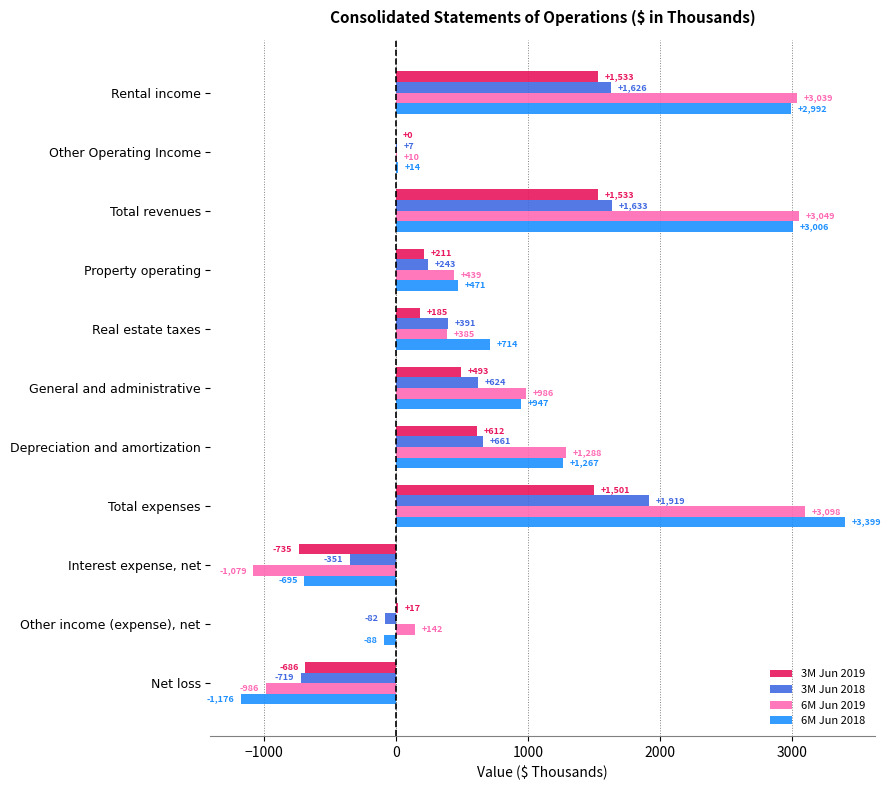

True or false: 3M Jun 2019 has a value of 2207 at Rental income.

False